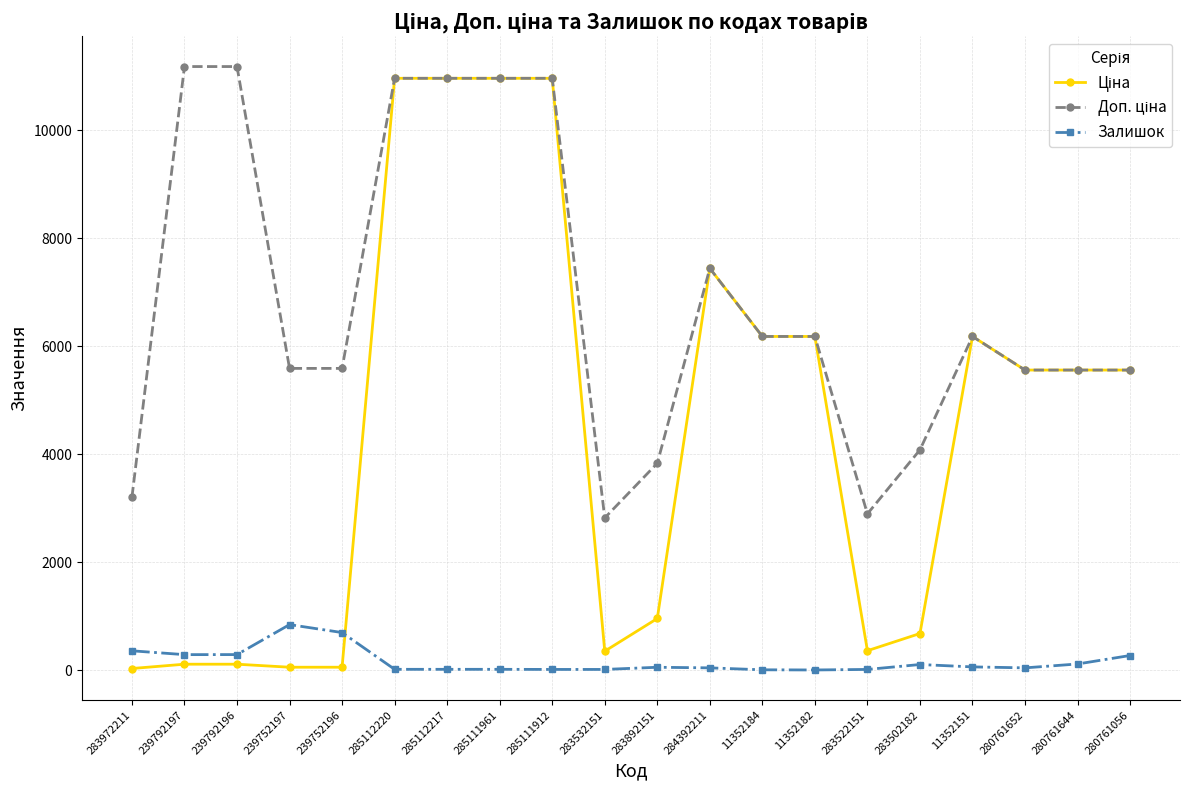

At how many categories does at least one series exceed 4434?

15